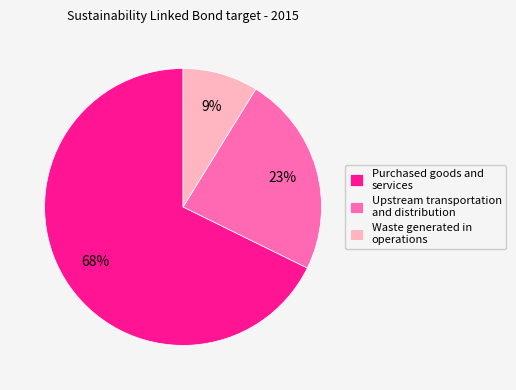

Does any single category account for the majority?

Yes